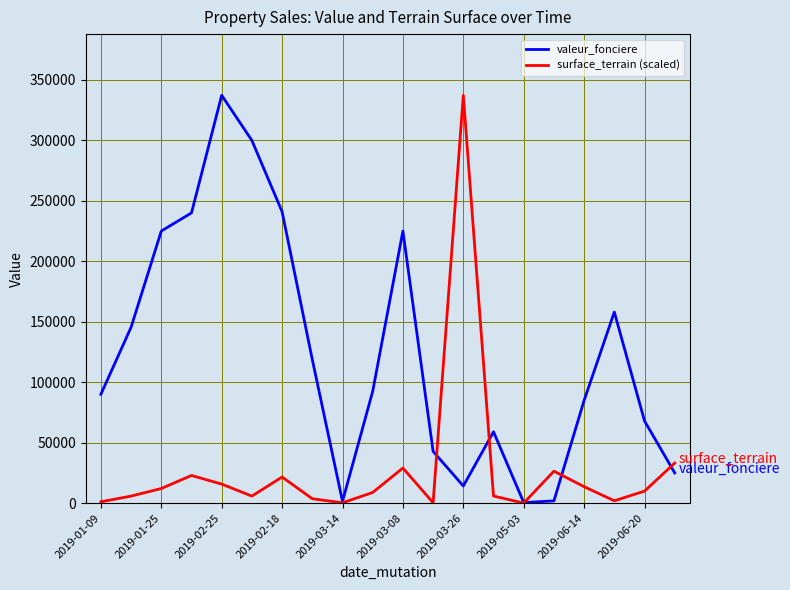

What is the difference between the maximum and minimum values in the valeur_fonciere series?

336760.0